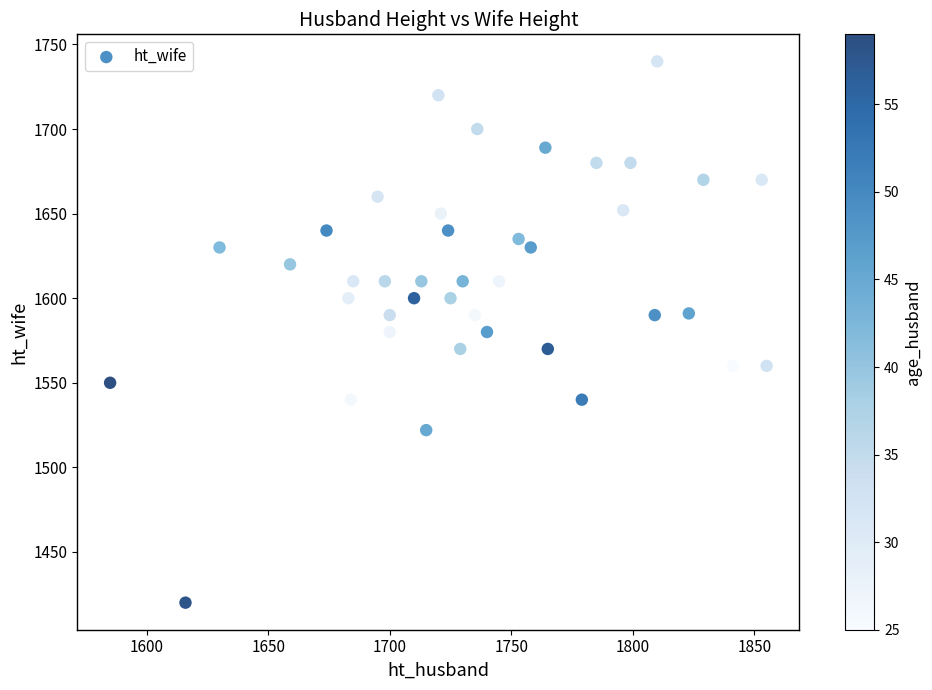

What is the range of Y values (max minus min)?

320